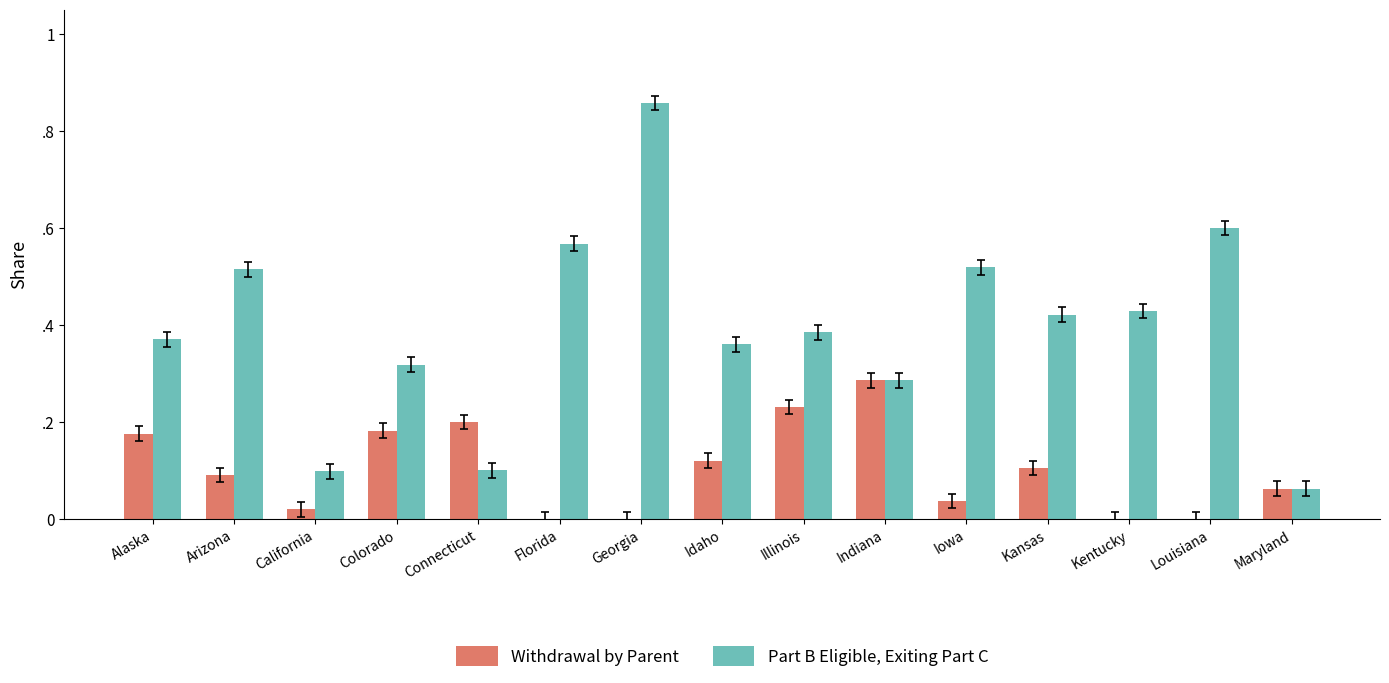

Reading left to right, transcribe all the data shown in this chart.

Withdrawal by Parent: 0.2	0.1	0.0	0.2	0.2	0.0	0.0	0.1	0.2	0.3	0.0	0.1	0.0	0.0	0.1
Part B Eligible, Exiting Part C: 0.4	0.5	0.1	0.3	0.1	0.6	0.9	0.4	0.4	0.3	0.5	0.4	0.4	0.6	0.1